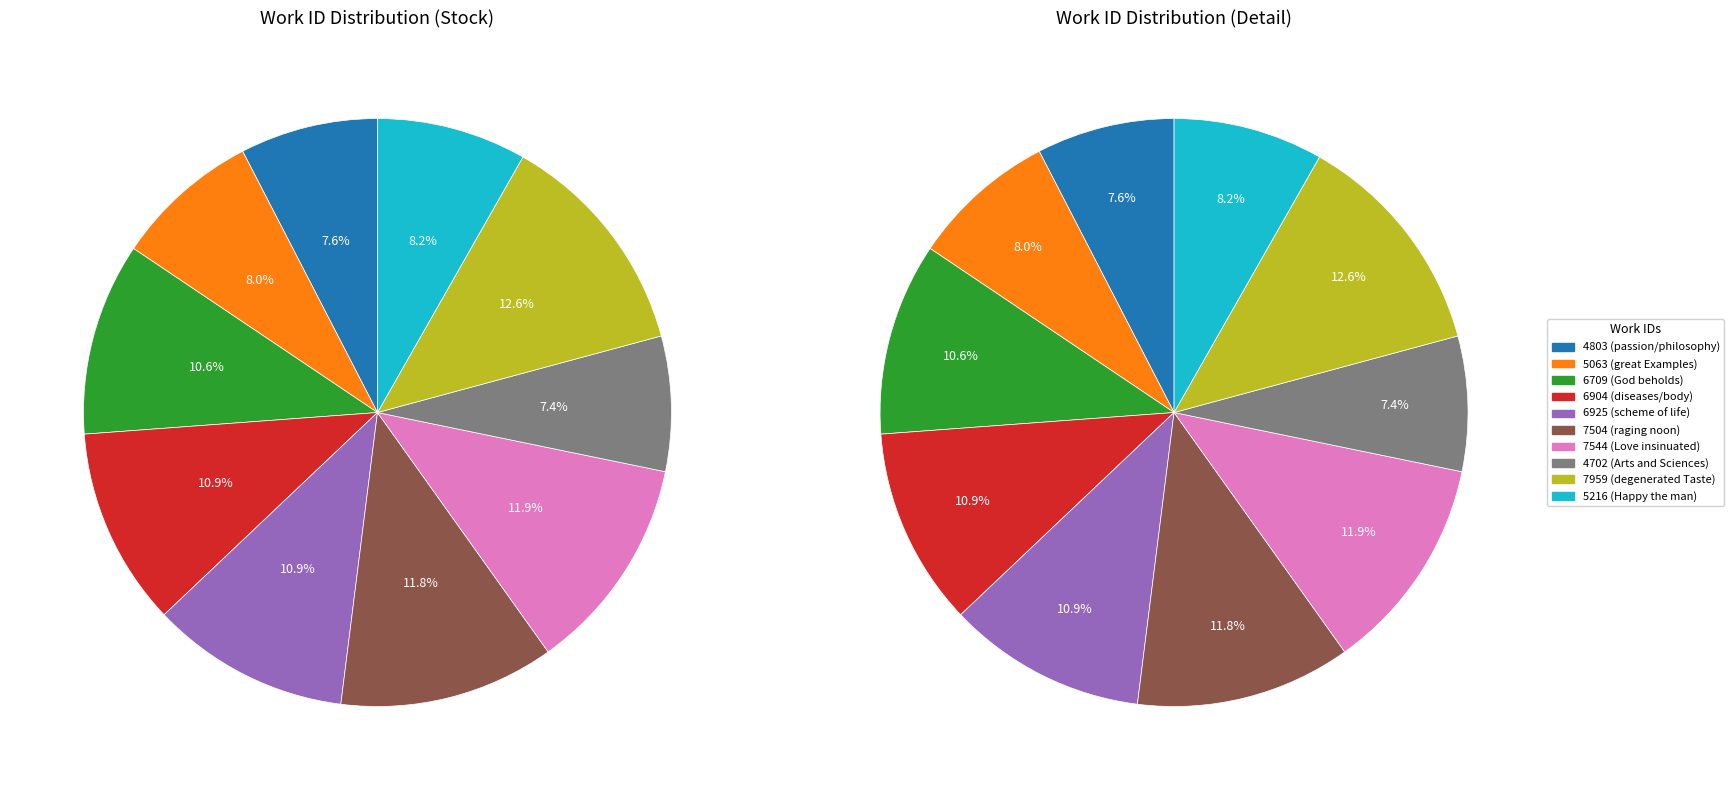

To the nearest percent, what is the difference between the 4702 (Arts and Sciences) and 7544 (Love insinuated) slice percentages?

4%